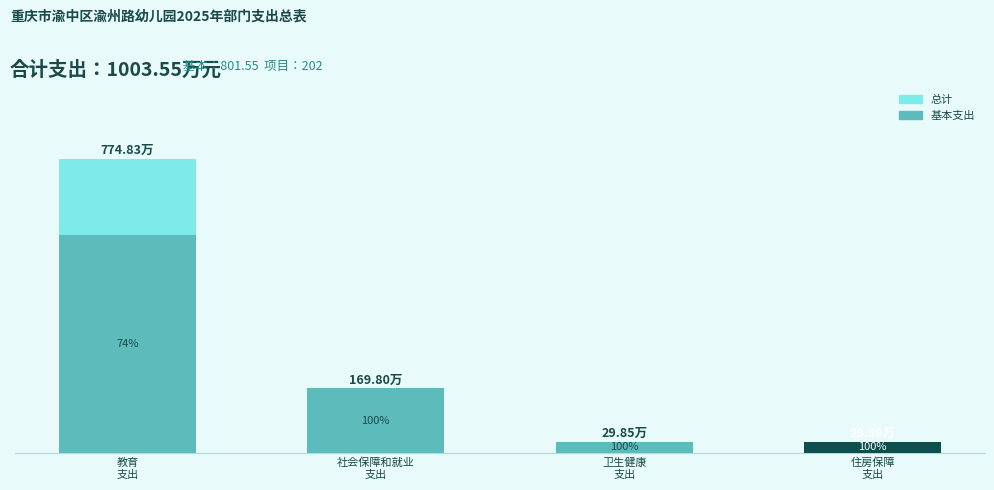

Count the number of categories in the chart.

4